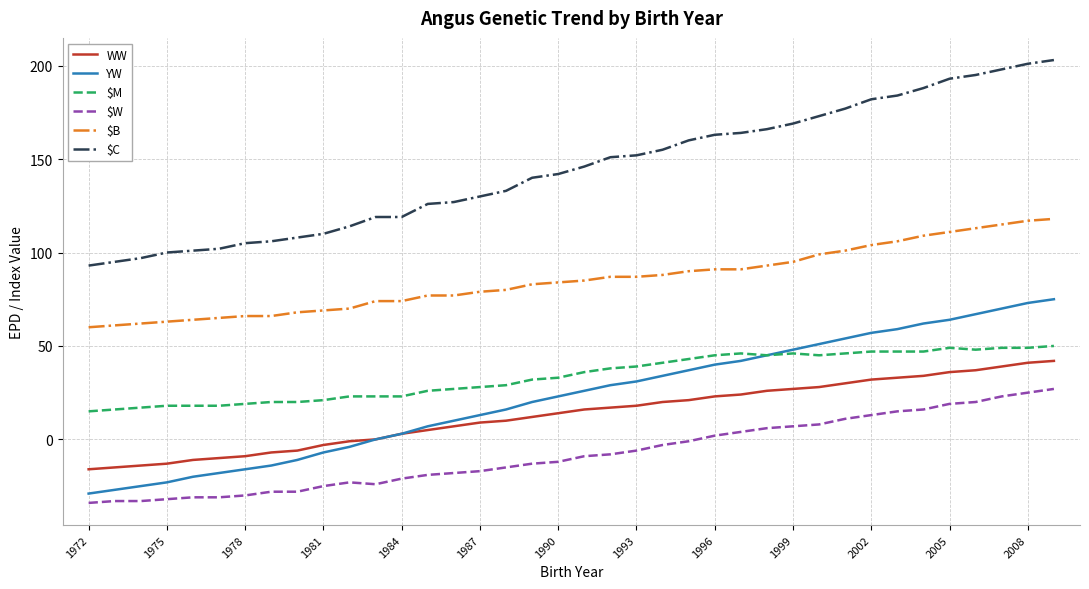

What is the minimum value for YW?

-29